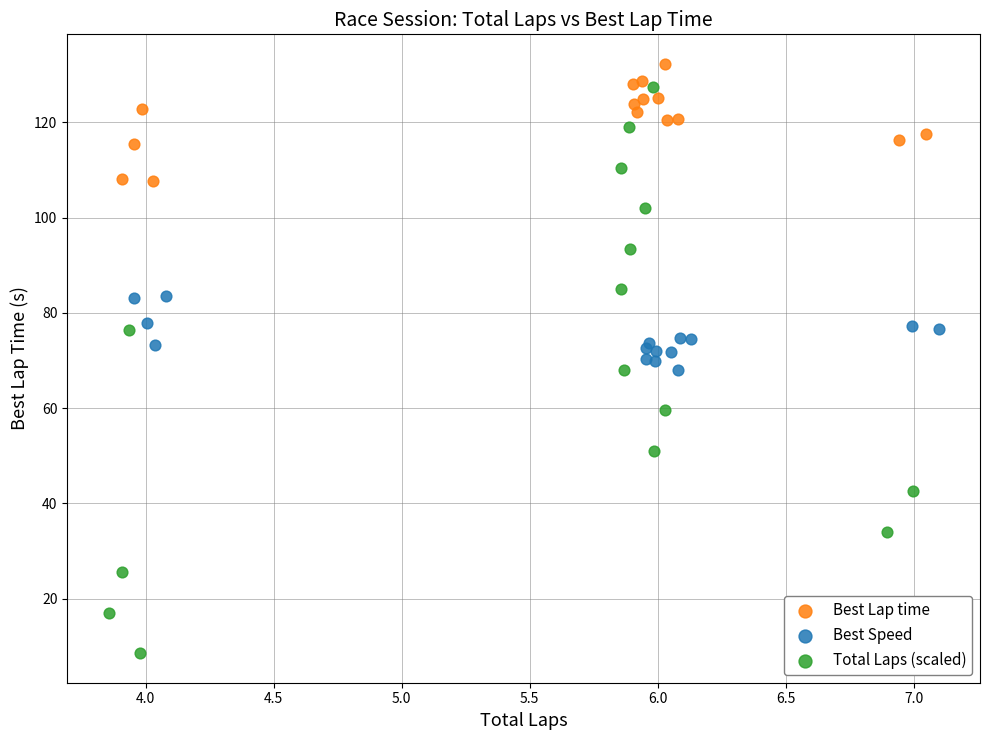

Which series contains the lowest Y value?

Total Laps (scaled)